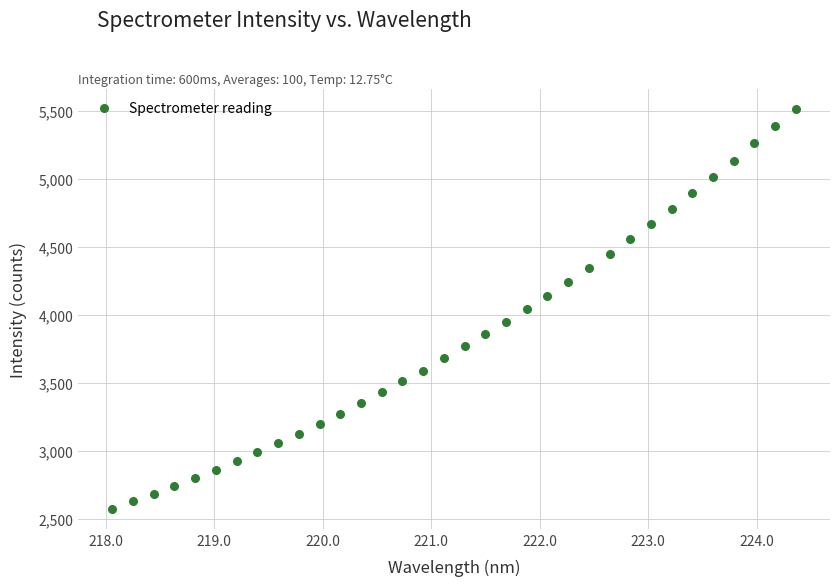

What is the range of X values (max minus min)?

6.3